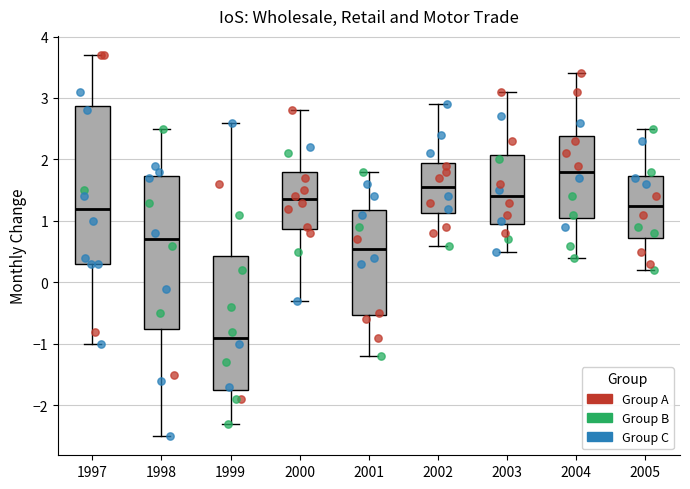

Where is the lower edge of the box at x = 2003 on the y-axis? The values are not printed on the chart, so give them approximately, as read against the axis.

1.0